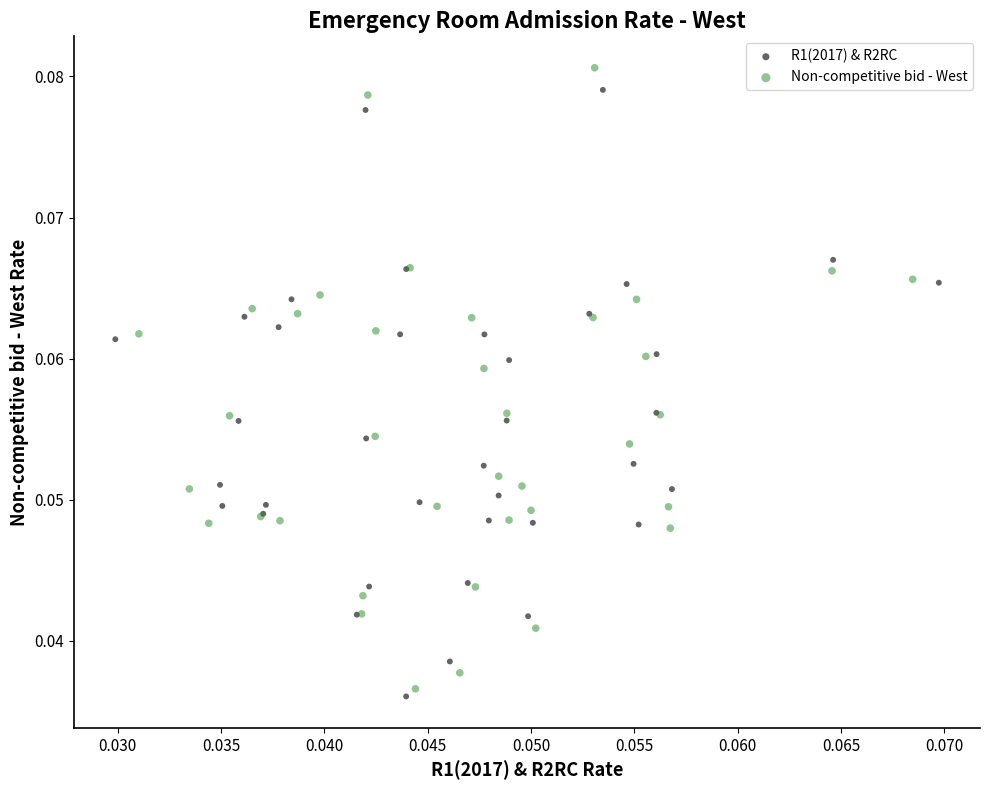

Which series has the widest spread of Y values?

Non-competitive bid - West